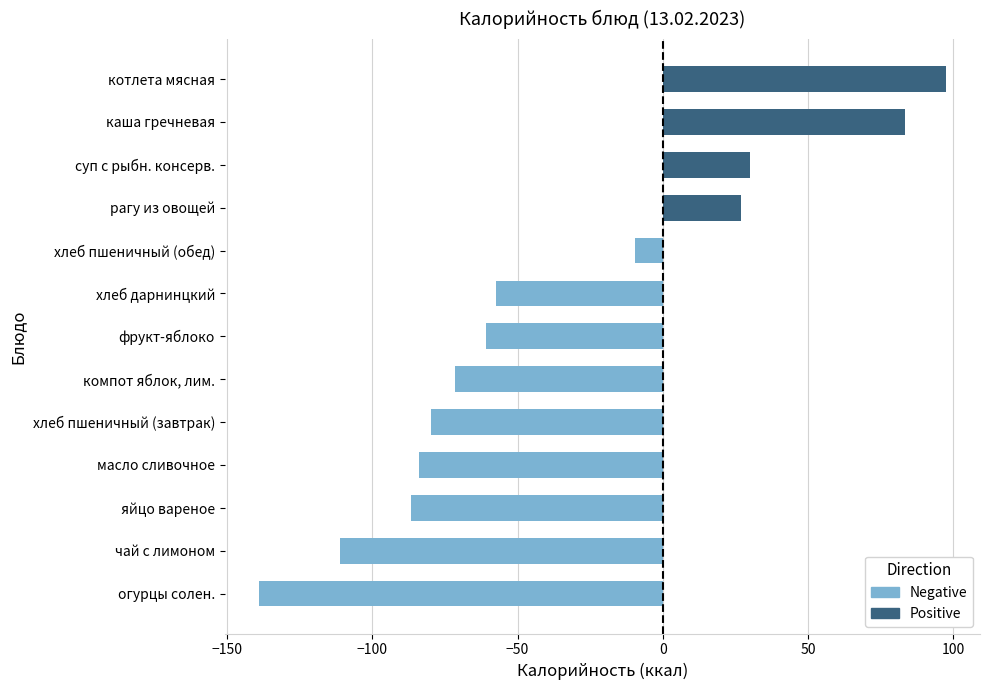

How many data points does each series have?

13